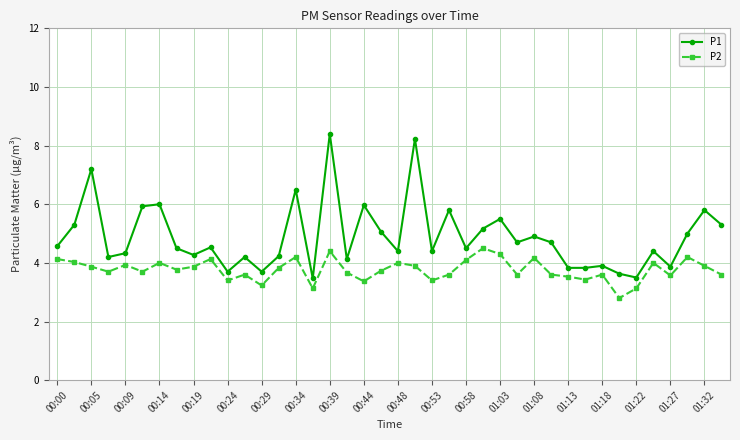

Count the number of categories in the chart.

40